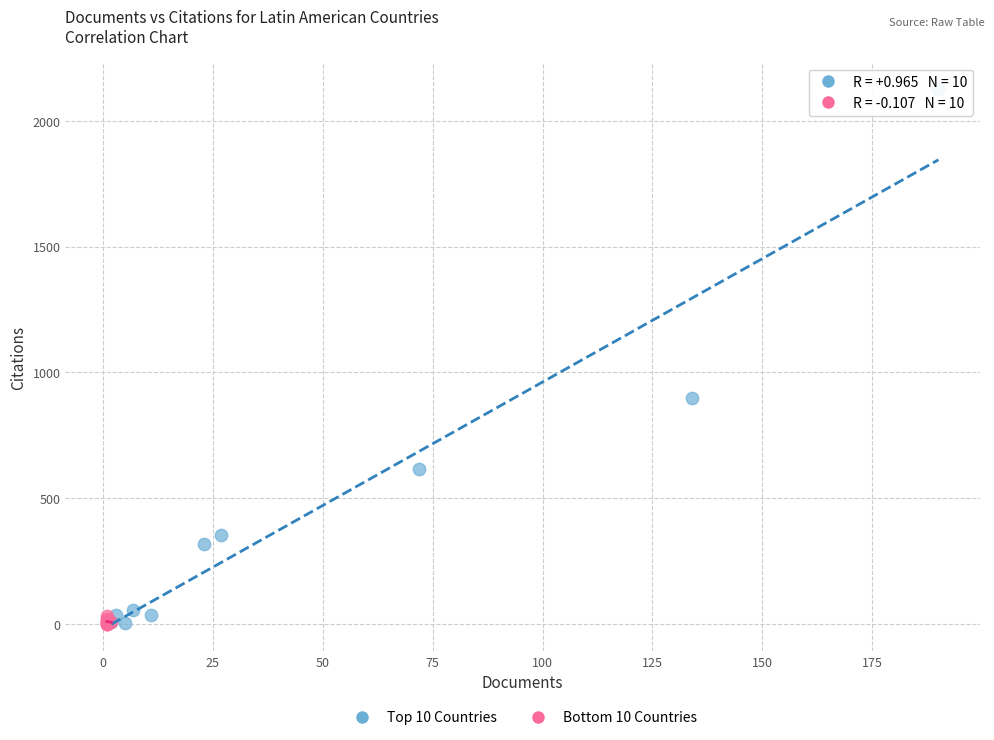

Which series has the widest spread of Y values?

Top 10 Countries